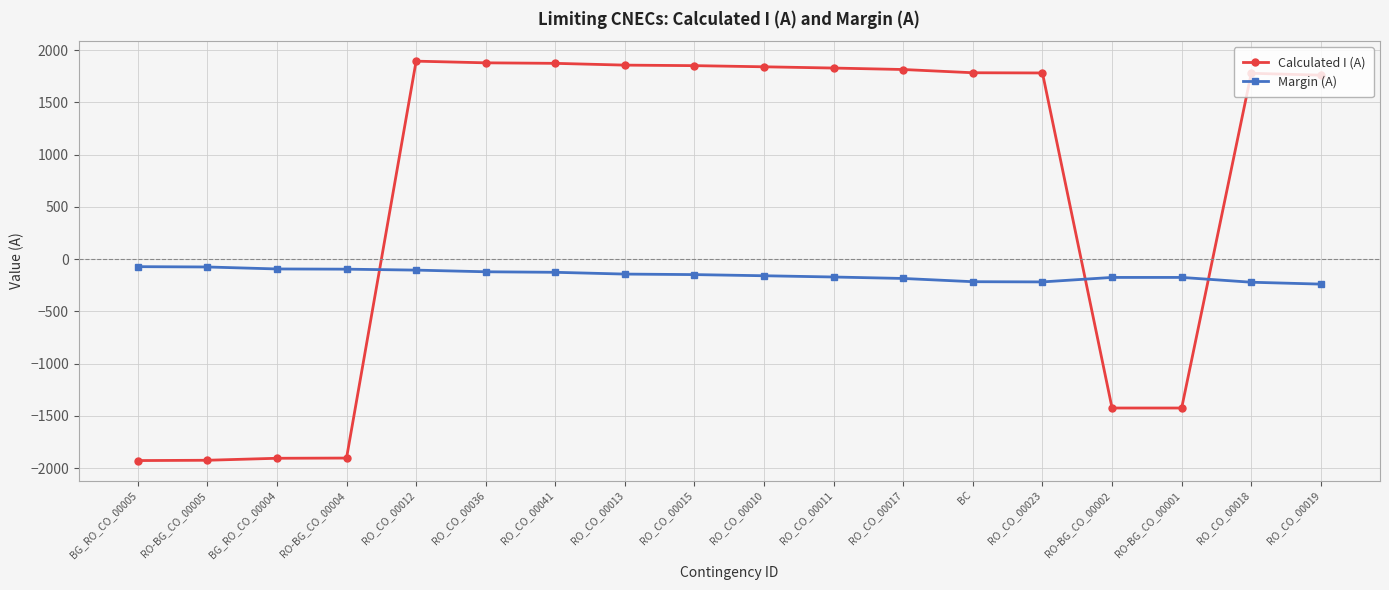

Rank the series at BG_RO_CO_00004 from lowest to highest value.

Calculated I (A), Margin (A)